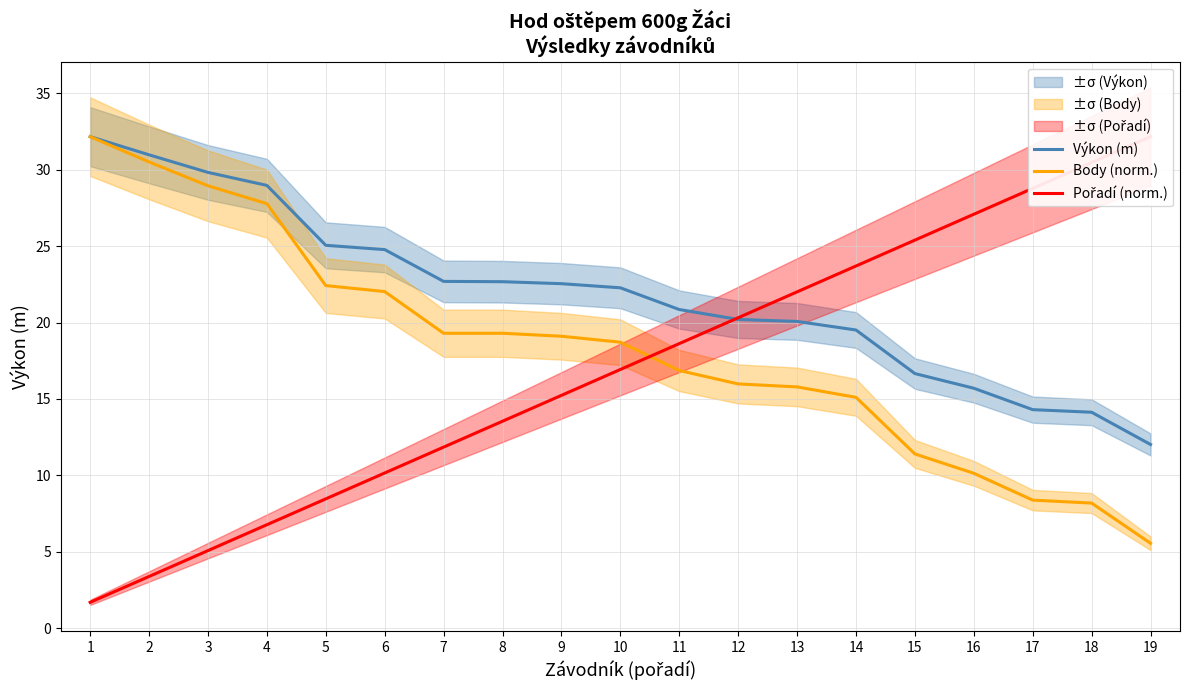

What is the sum of the Body (norm.) values at 15 and 9?

30.5